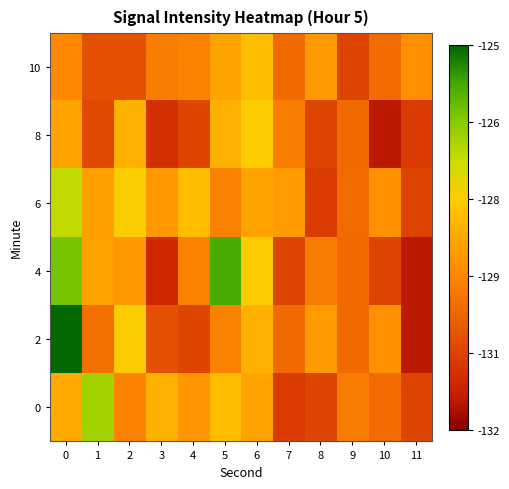

How many categories are shown in the chart?

12